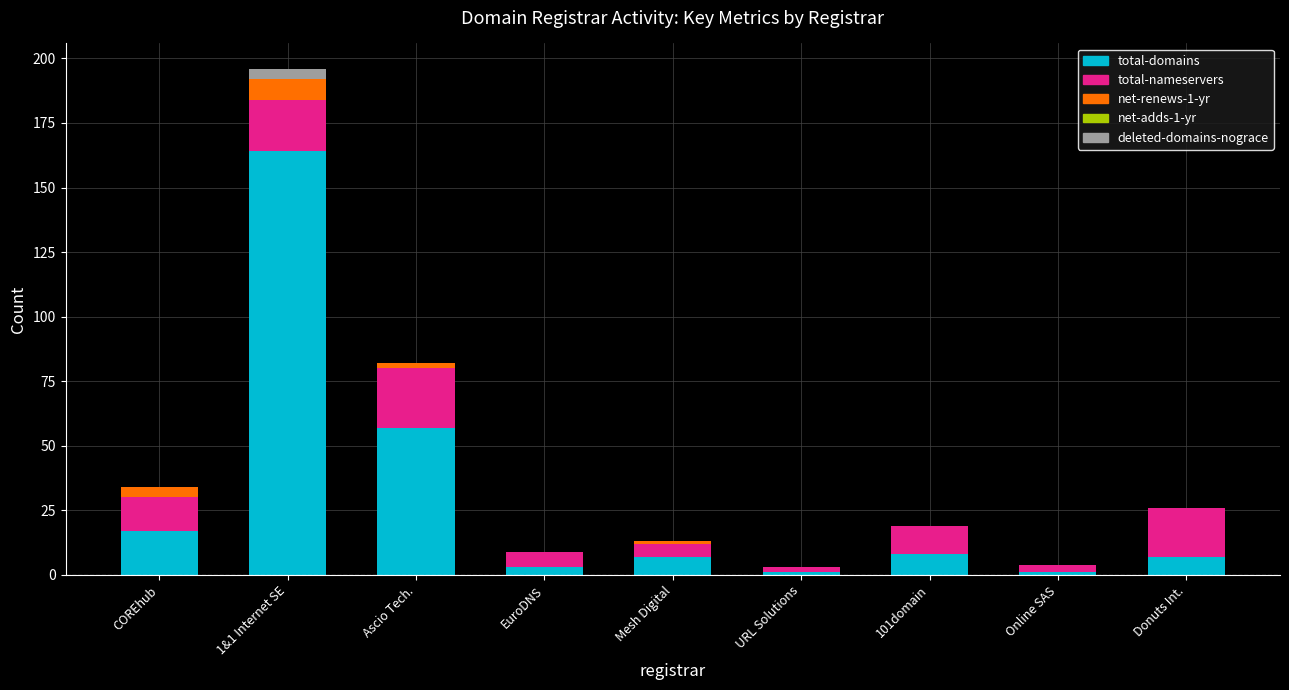

What is the total value across all series at 101domain?

19